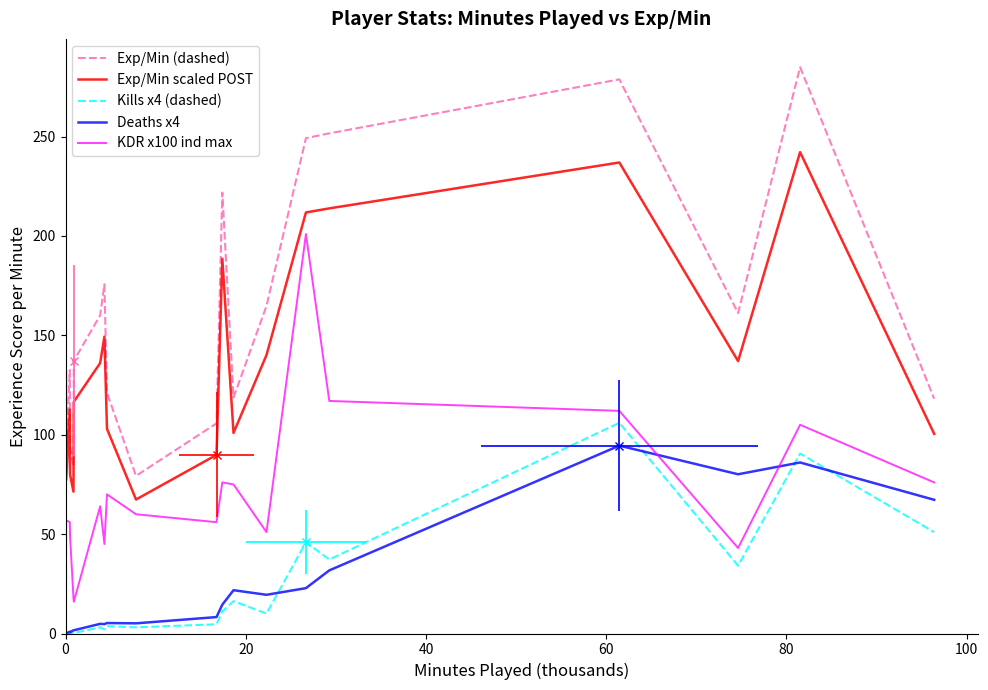

What are all the series names shown in the legend?

Exp/Min (dashed), Exp/Min scaled POST, Kills x4 (dashed), Deaths x4, KDR x100 ind max